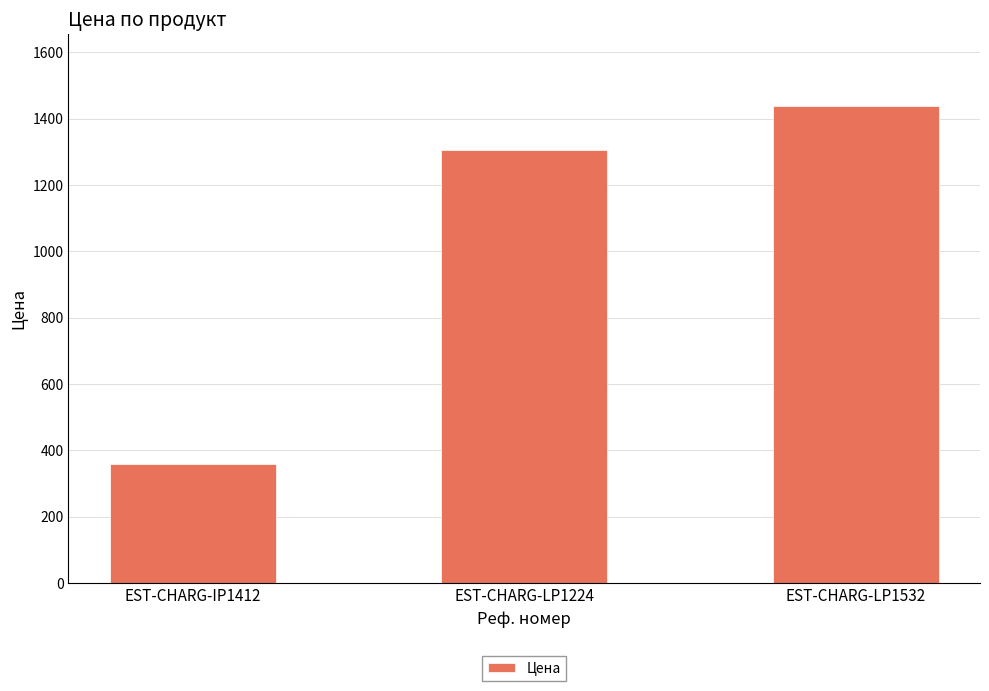

What value does the data have at EST-CHARG-LP1532?

1438.8